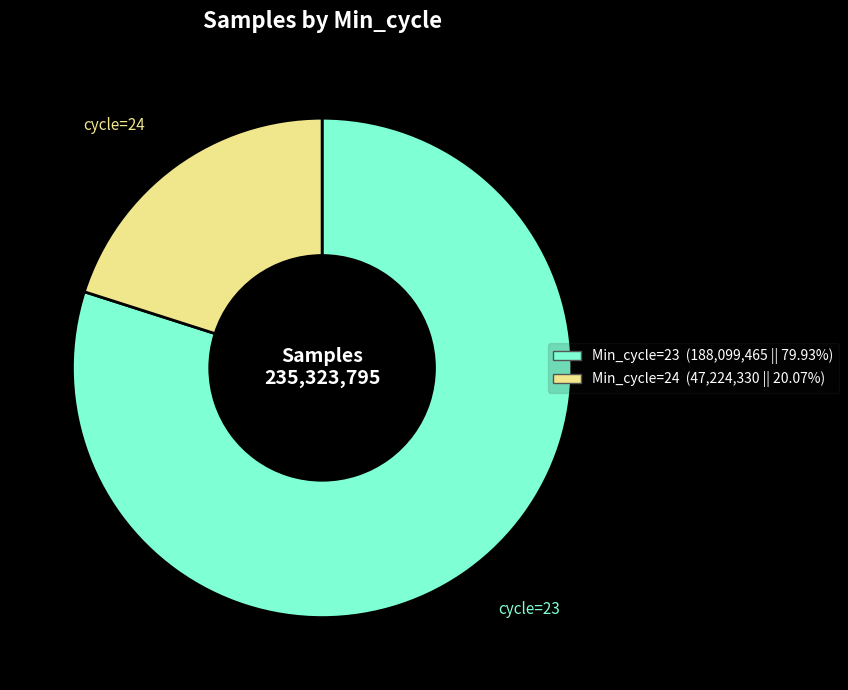

Does any single category account for the majority?

Yes